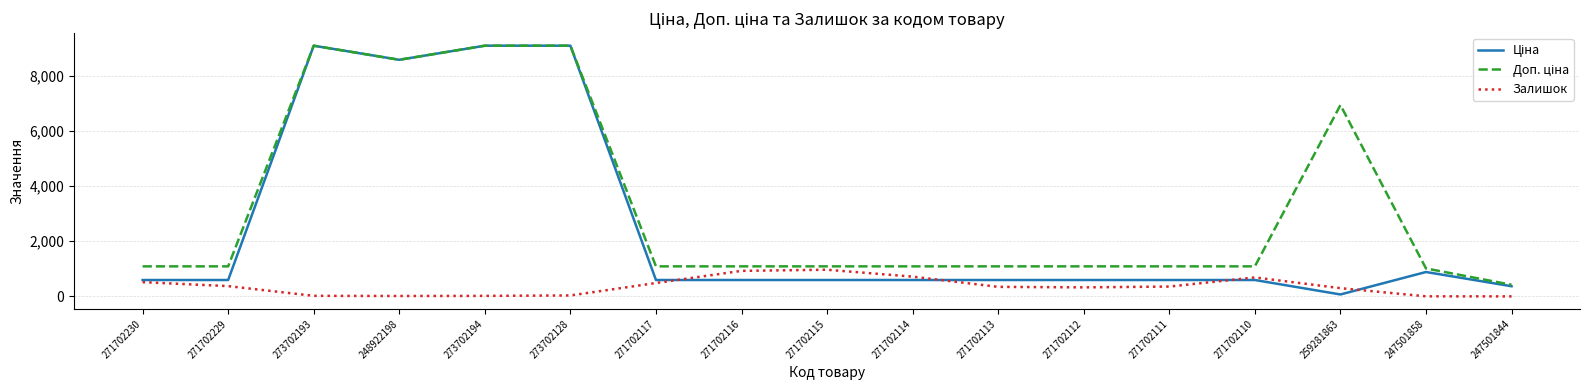

Is this an area chart (filled region under the line)?

No